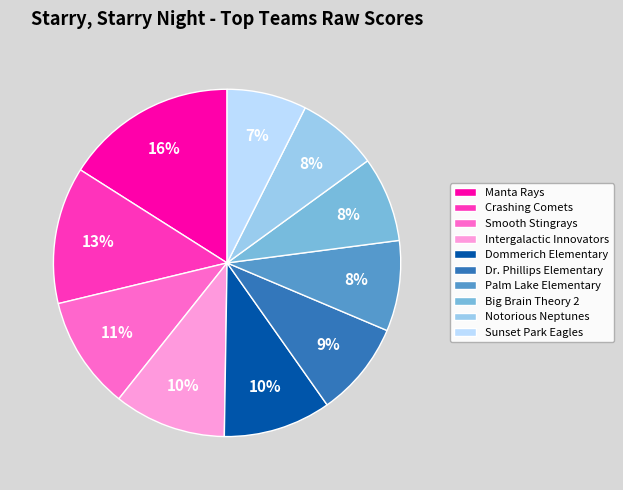

Is Notorious Neptunes the majority of the pie?

No